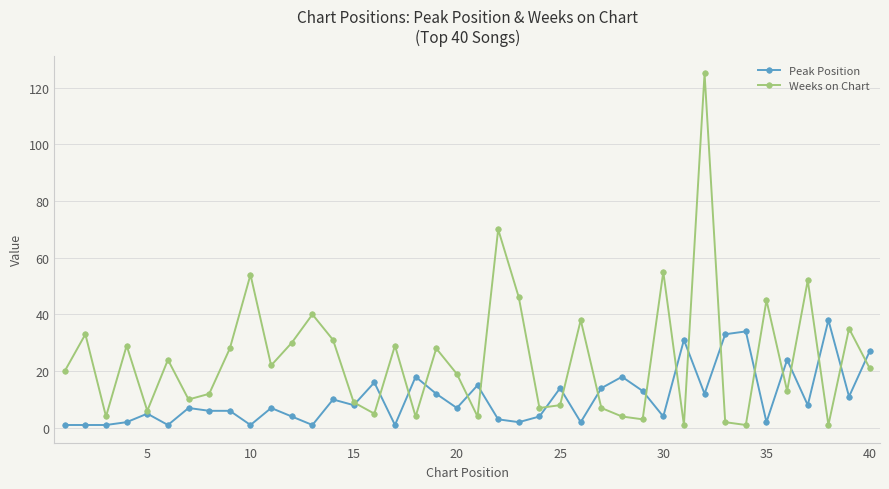

What are all the series names shown in the legend?

Peak Position, Weeks on Chart